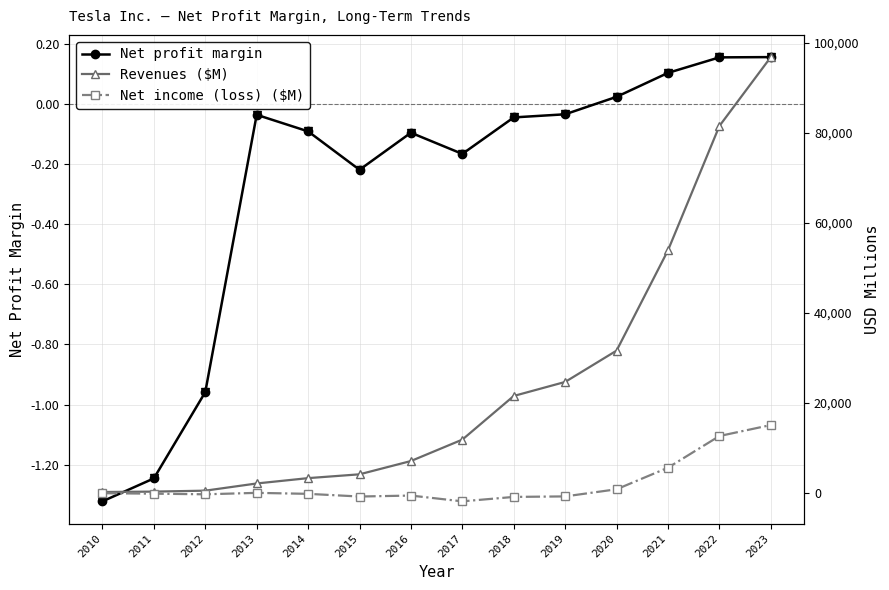

The value of Net profit margin at 2022 is 0.2. True or false?

True